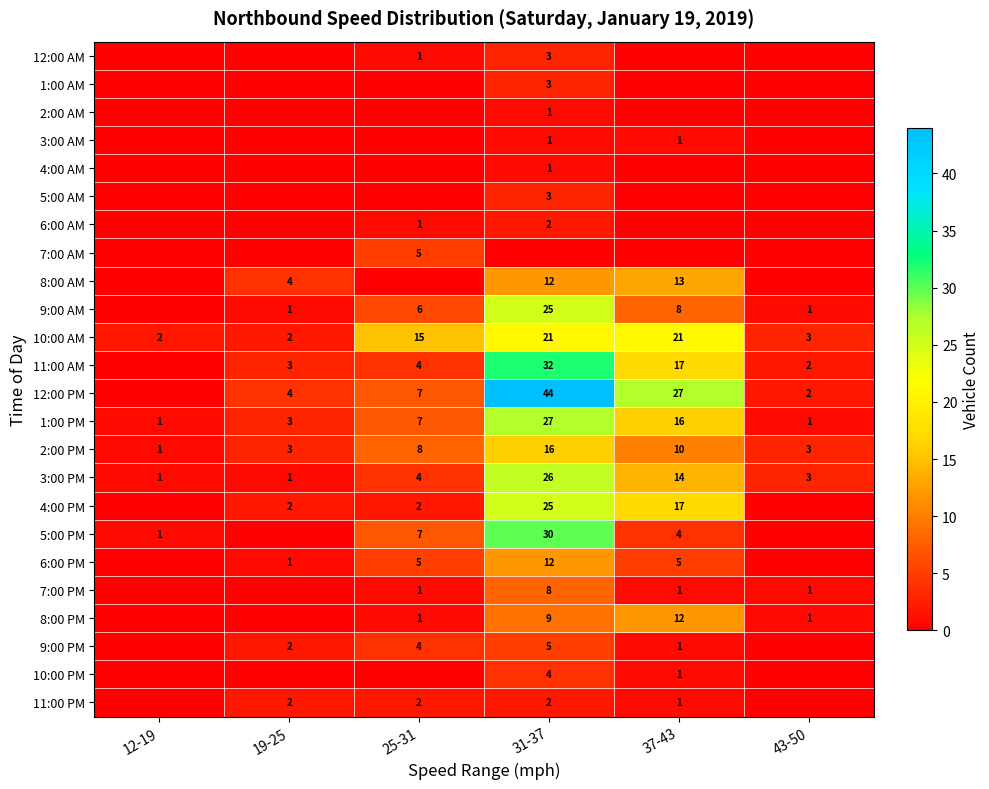

True or false: 7:00 PM has a value of 1 at 25-31.

True